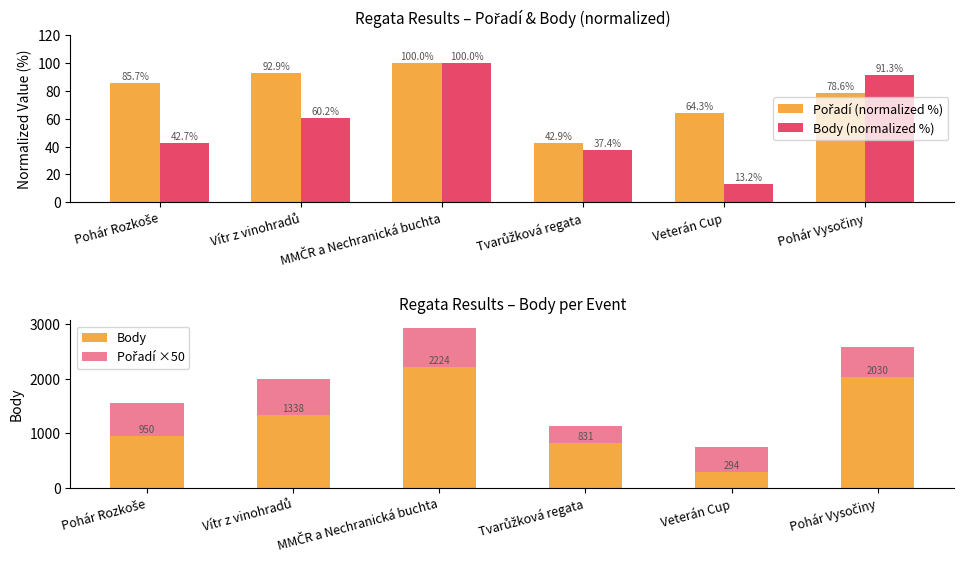

Which category has the lowest value across all series?

Veterán Cup